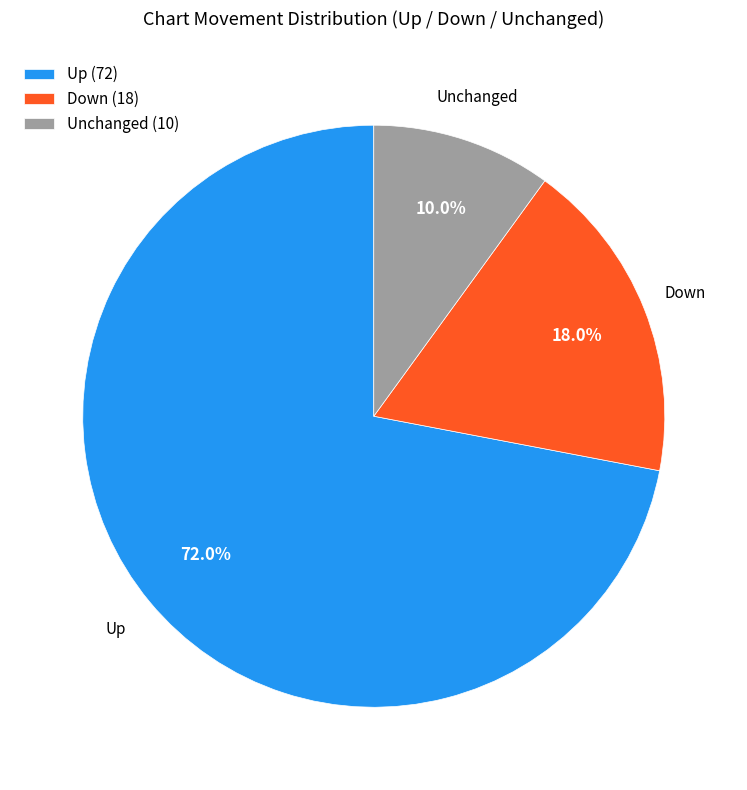

What is the largest slice in the pie chart?

Up (72)